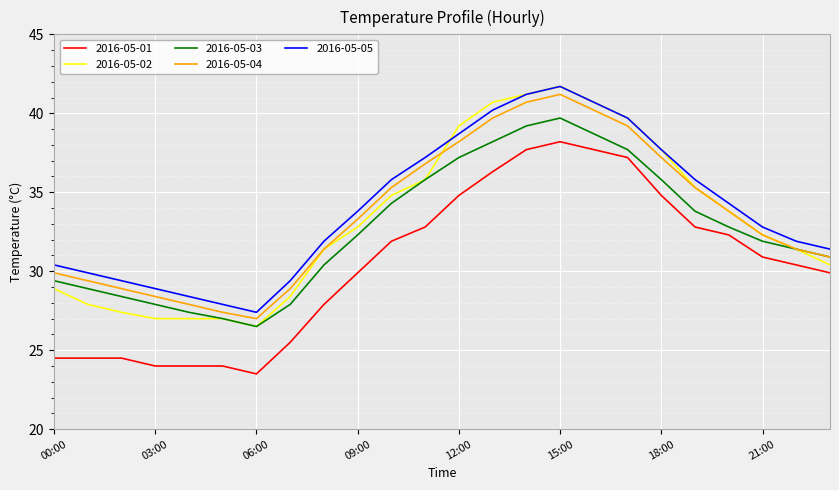

What are all the series names shown in the legend?

2016-05-01, 2016-05-02, 2016-05-03, 2016-05-04, 2016-05-05